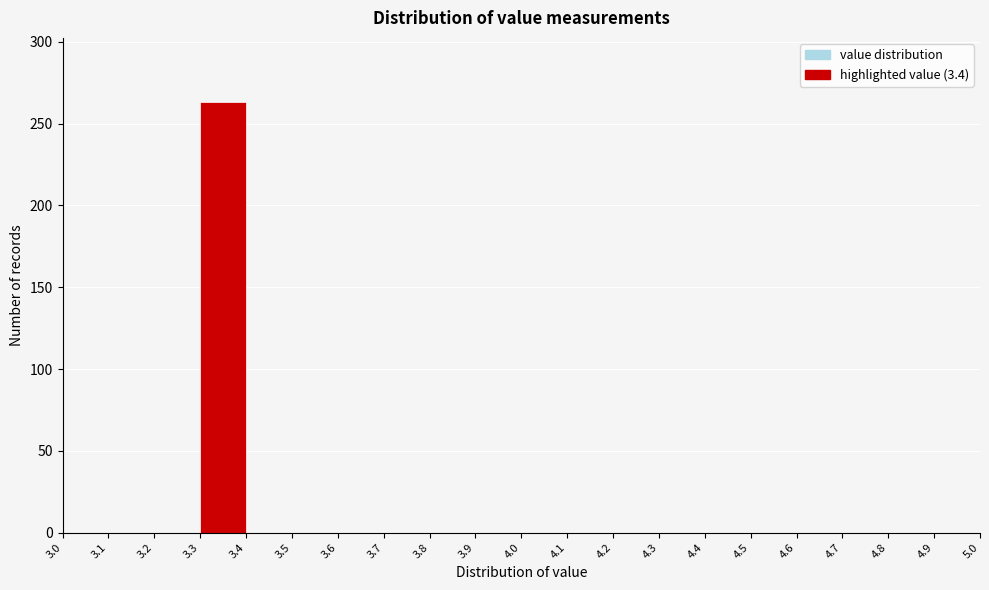

Reading left to right, transcribe this chart: for each bar, give the range it covers on the x-axis and its height. The values are not printed on the chart, so give them approximately, as read against the axis.

3.0 to 3.1: 0
3.1 to 3.2: 0
3.2 to 3.3: 0
3.3 to 3.4: 265
3.4 to 3.5: 0
3.5 to 3.6: 0
3.6 to 3.7: 0
3.7 to 3.8: 0
3.8 to 3.9: 0
3.9 to 4.0: 0
4.0 to 4.1: 0
4.1 to 4.2: 0
4.2 to 4.3: 0
4.3 to 4.4: 0
4.4 to 4.5: 0
4.5 to 4.6: 0
4.6 to 4.7: 0
4.7 to 4.8: 0
4.8 to 4.9: 0
4.9 to 5.0: 0